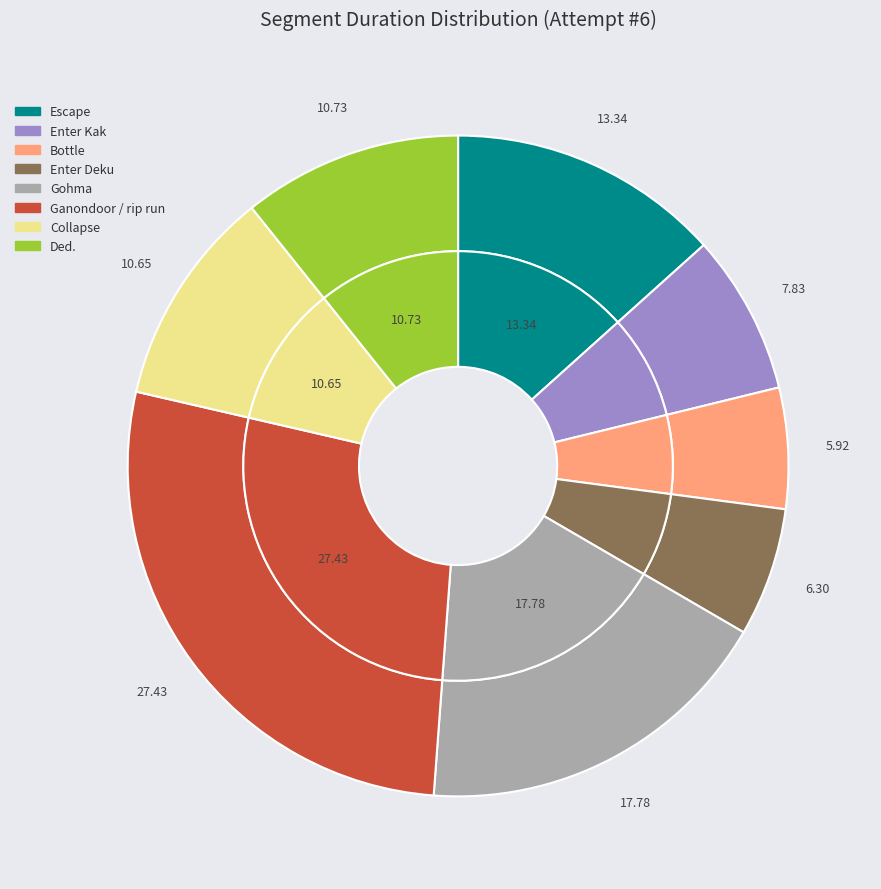

What is the smallest slice in the pie chart?

Bottle